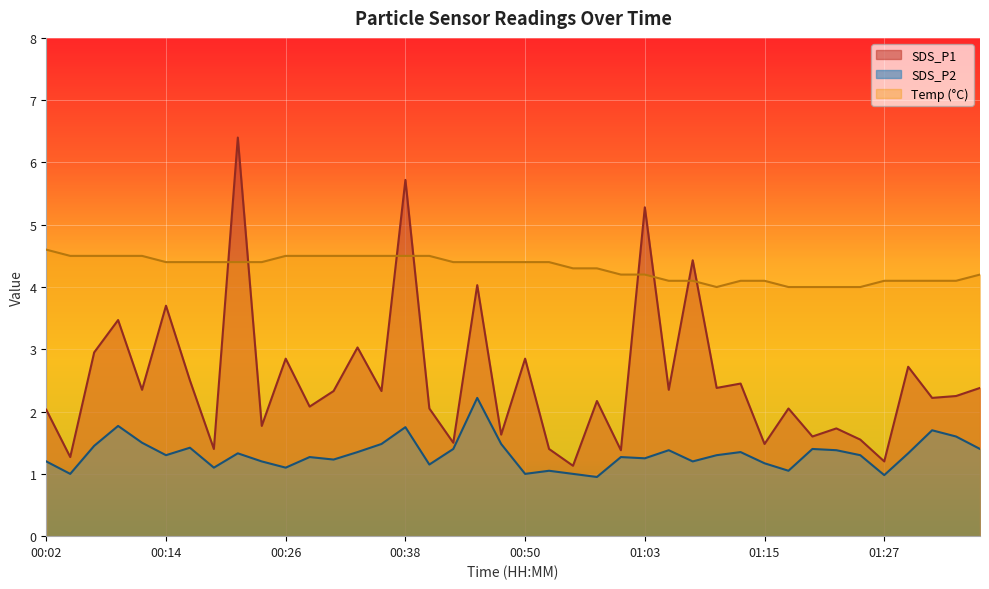

What is the total value across all series at 01:10?

3.7